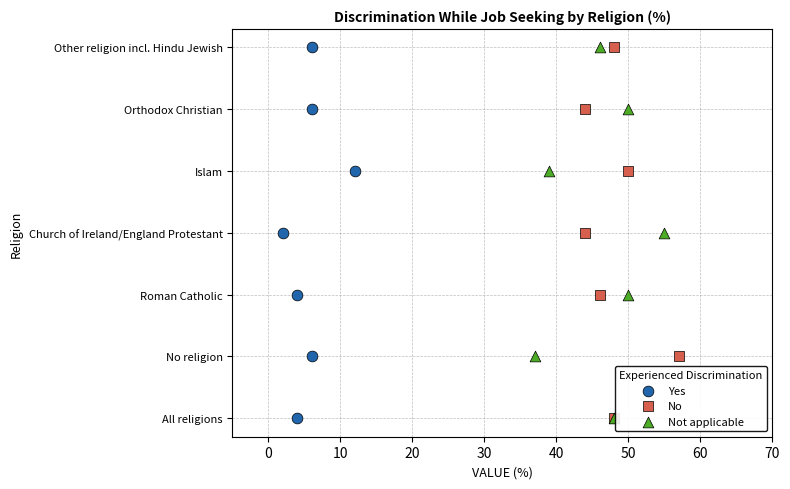

What are all the series names shown in the legend?

Yes, No, Not applicable